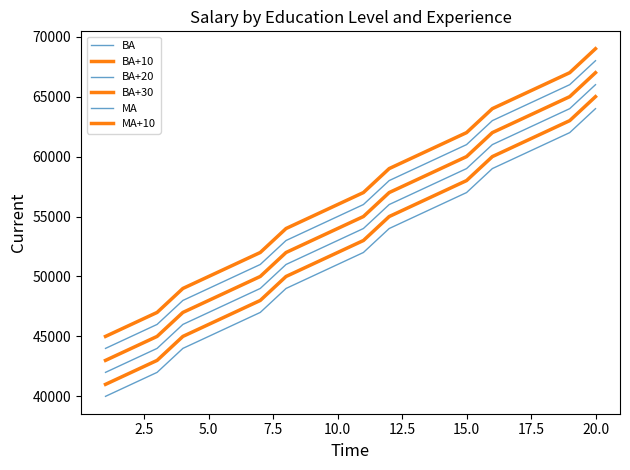

Does the chart display data point markers on the line(s)?

No